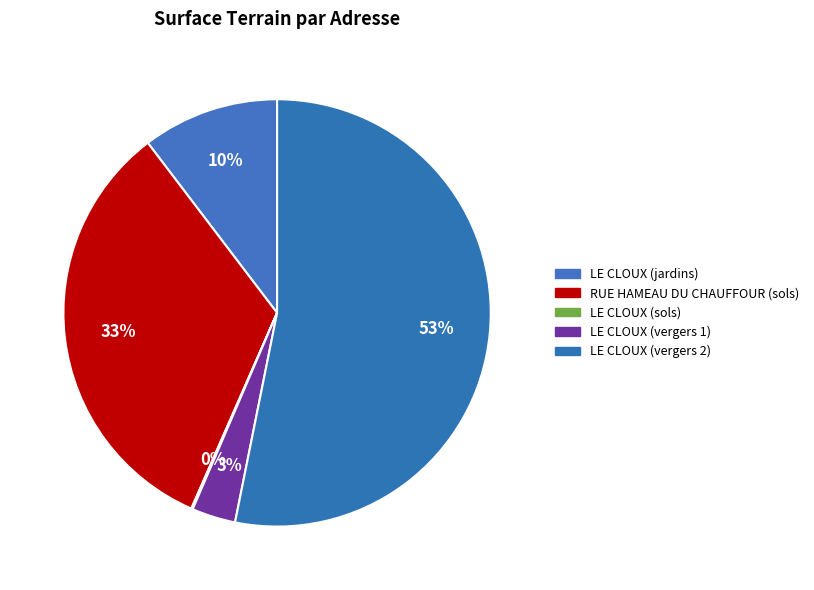

To the nearest percent, what is the average slice percentage?

20%